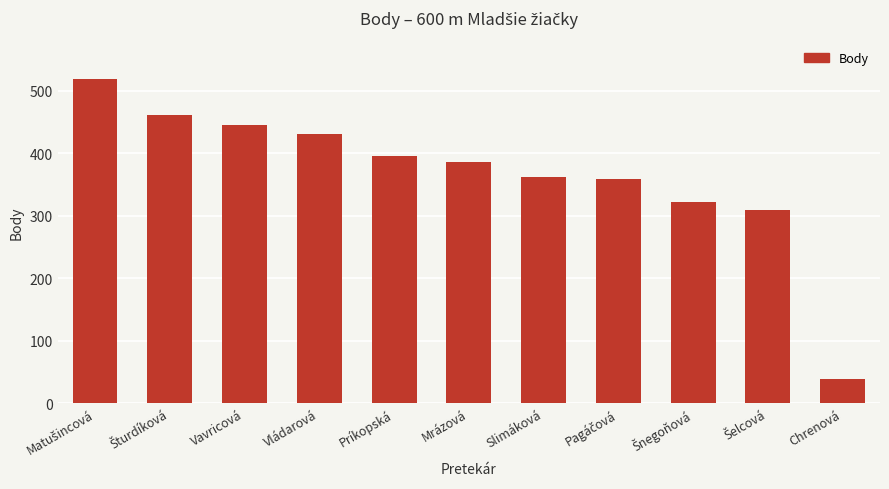

How many bars are there in total?

11